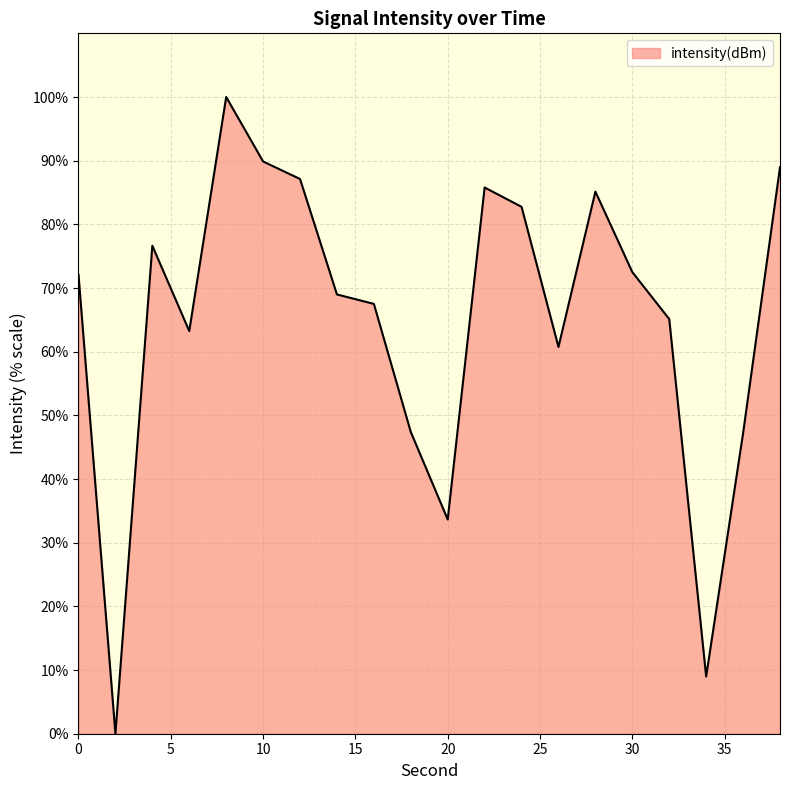

What is the sum of all values?

1303.7